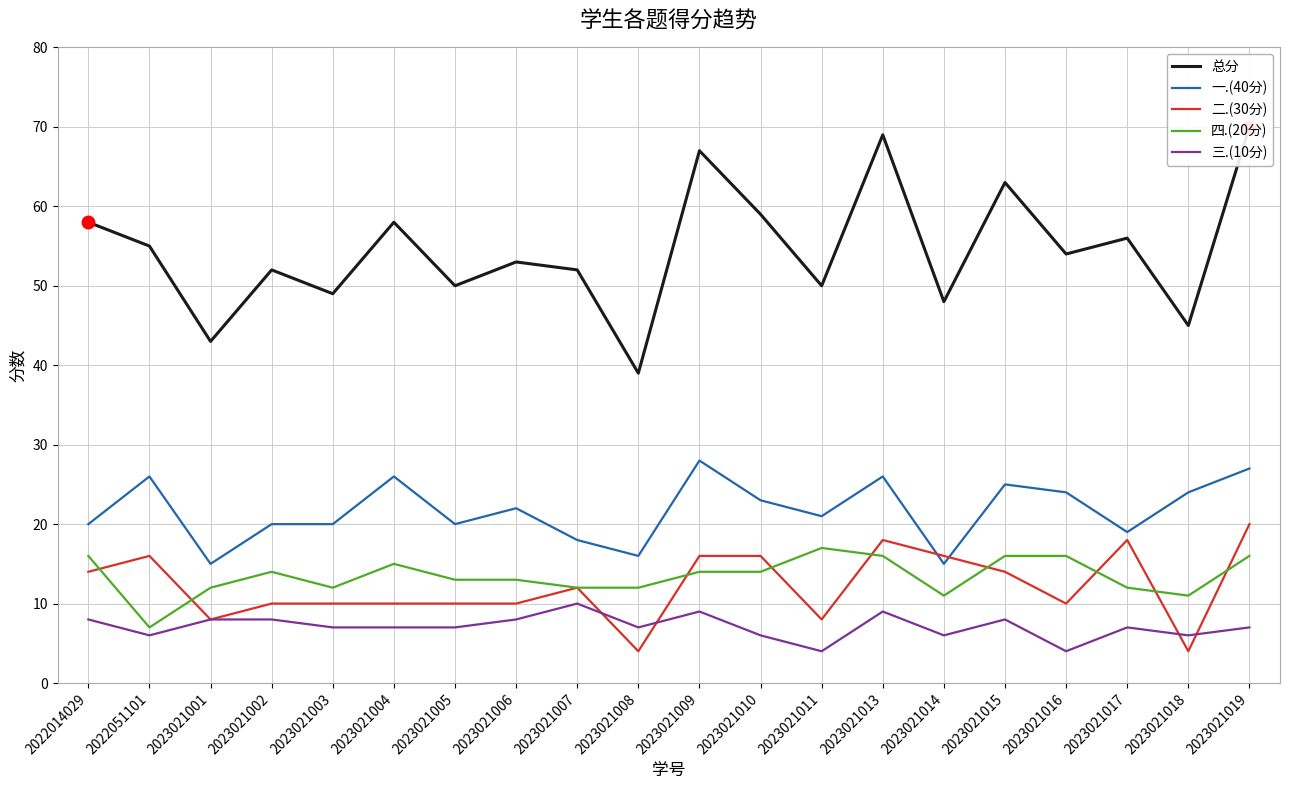

True or false: 四.(20分) has a value of 21 at 2023021017.

False